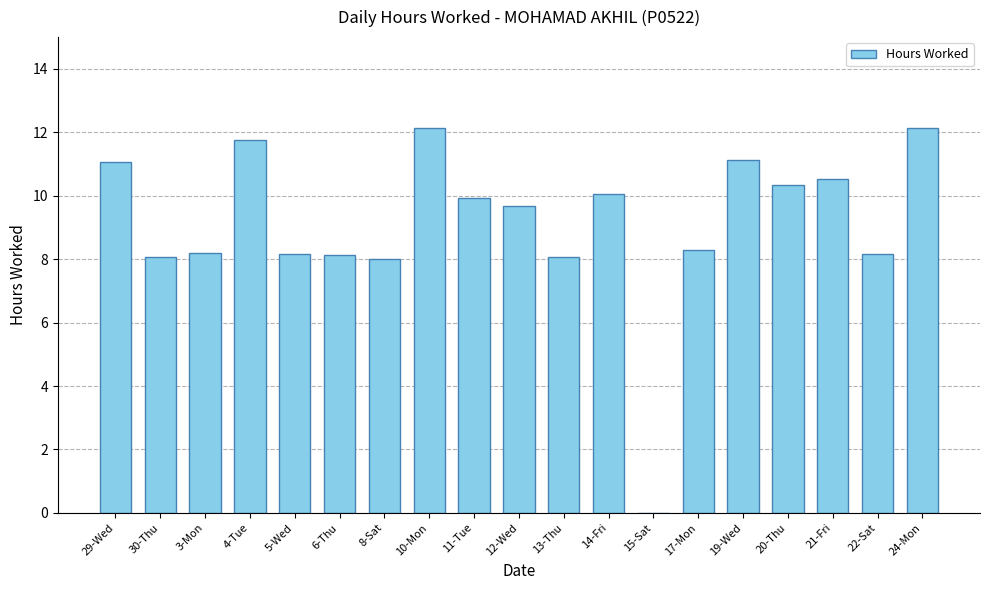

Approximately how many times larger is the value at 8-Sat compared to 29-Wed?

0.7